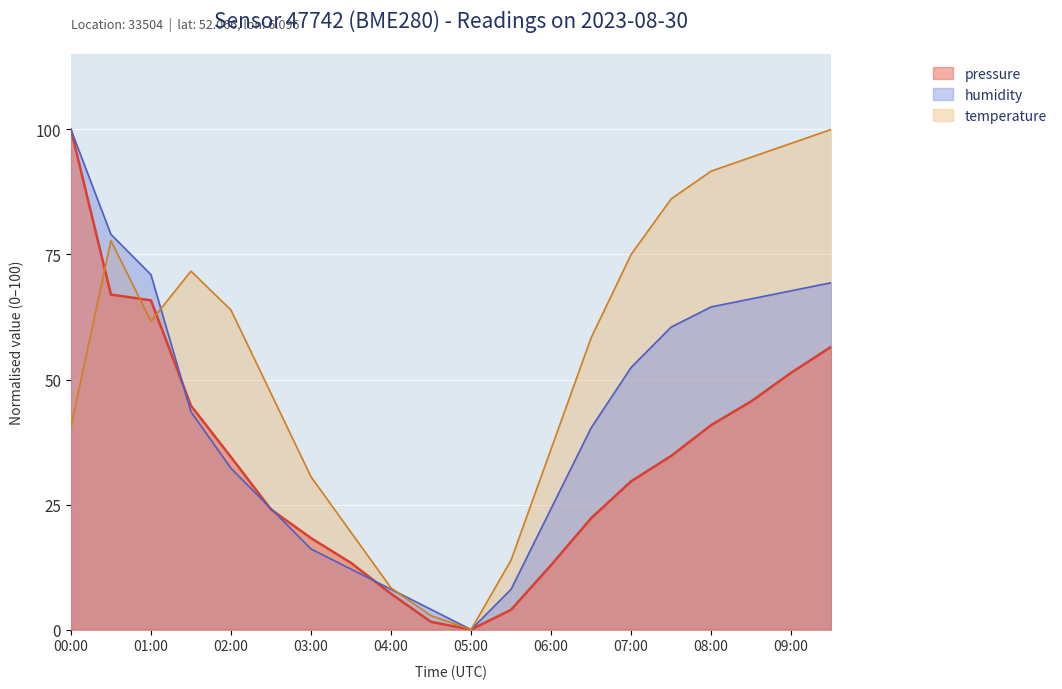

What is the approximate value of pressure at 06:30?

22.3